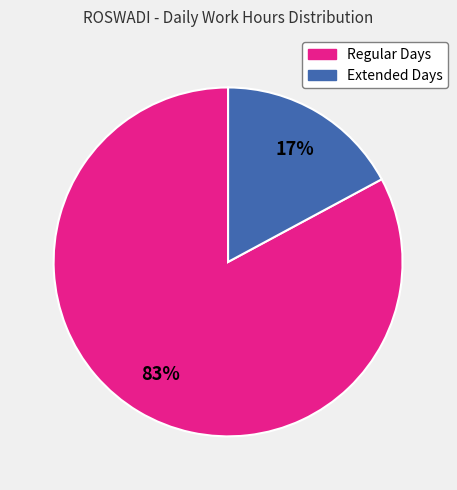

To the nearest percent, what is the difference between the largest and smallest slice percentages?

66%